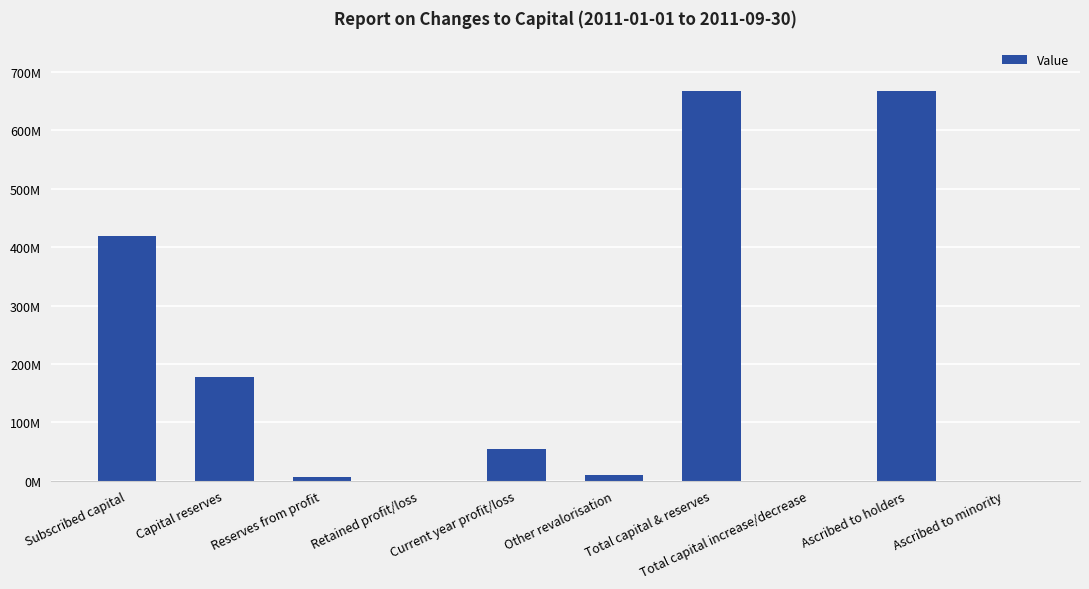

Are the bars horizontal?

No